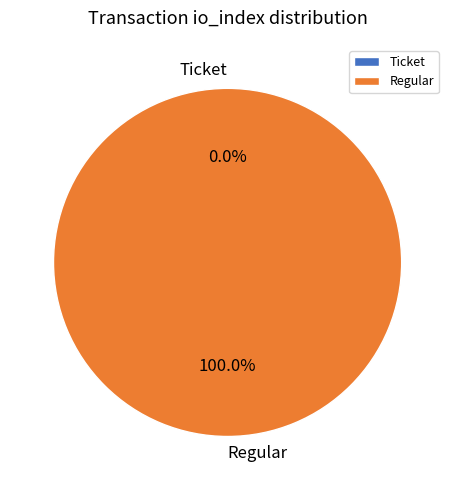

How many slices are in this pie chart?

2